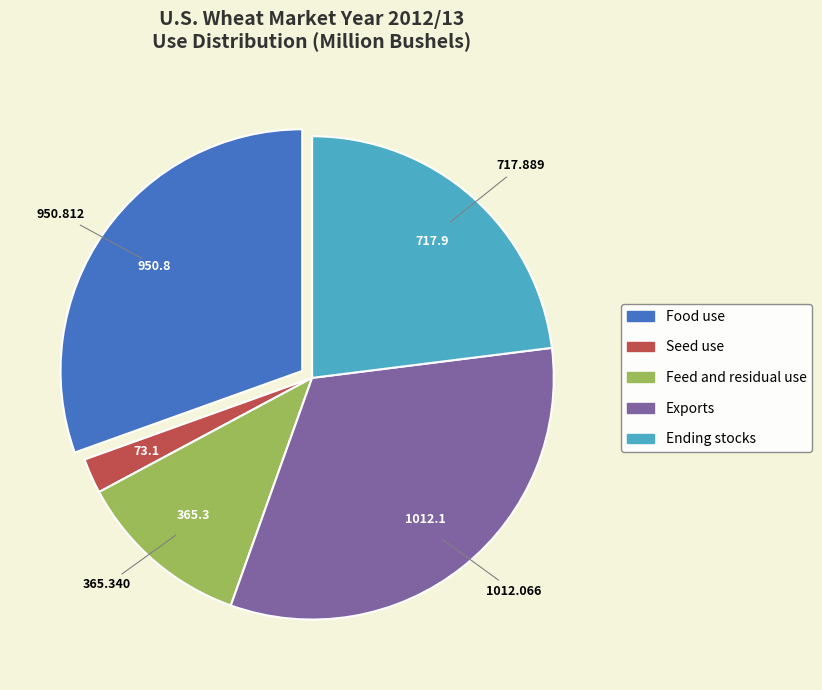

Do Seed use and Feed and residual use together represent more than half of the pie?

No